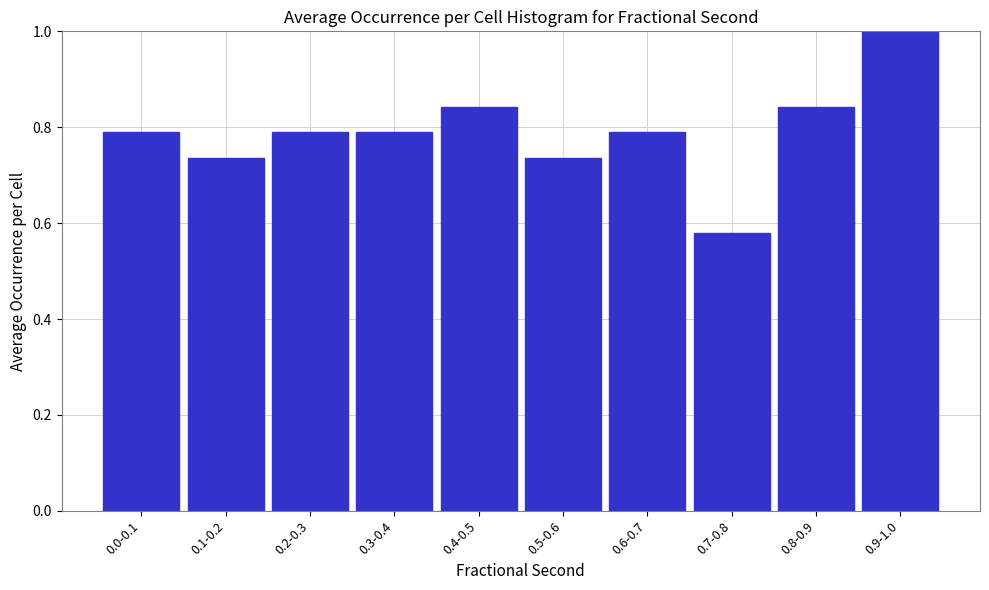

At which label is the value closest to 0?

0.7-0.8